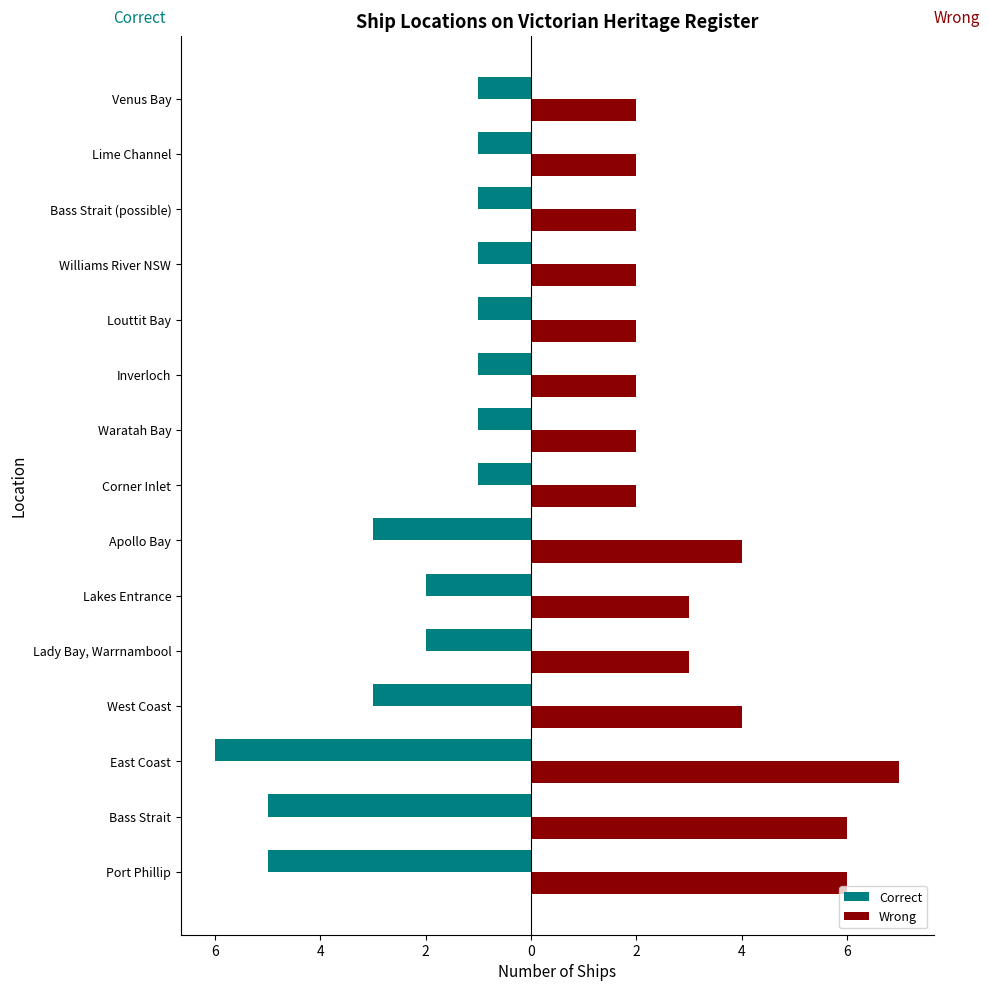

What are all the series names shown in the legend?

Correct, Wrong